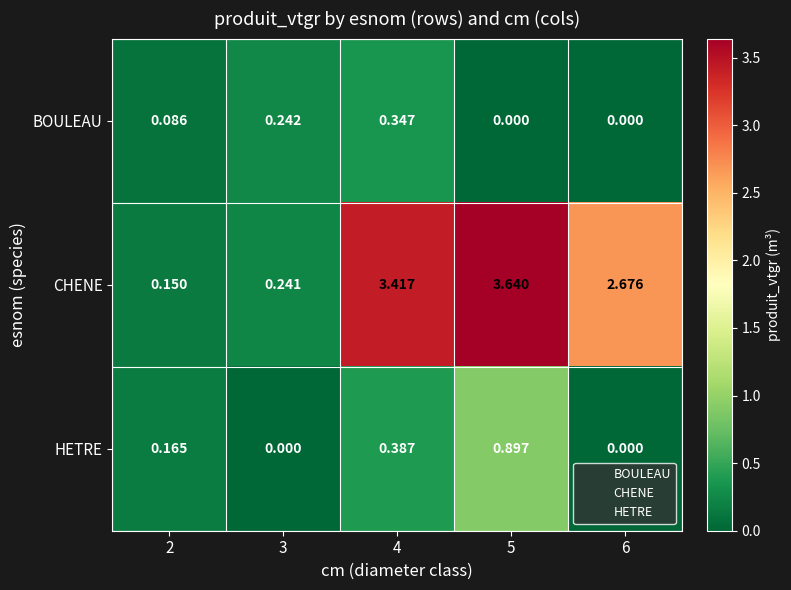

Which series changed the most between 2 and 5?

CHENE